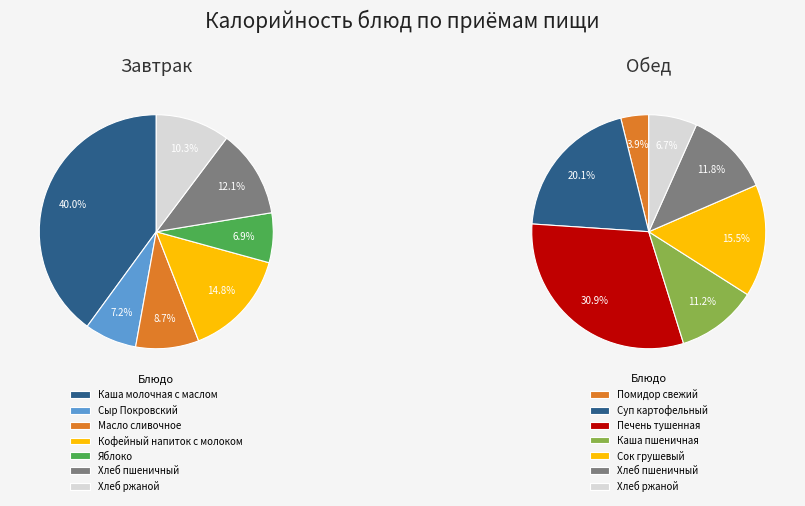

Count the number of slices in the pie.

7